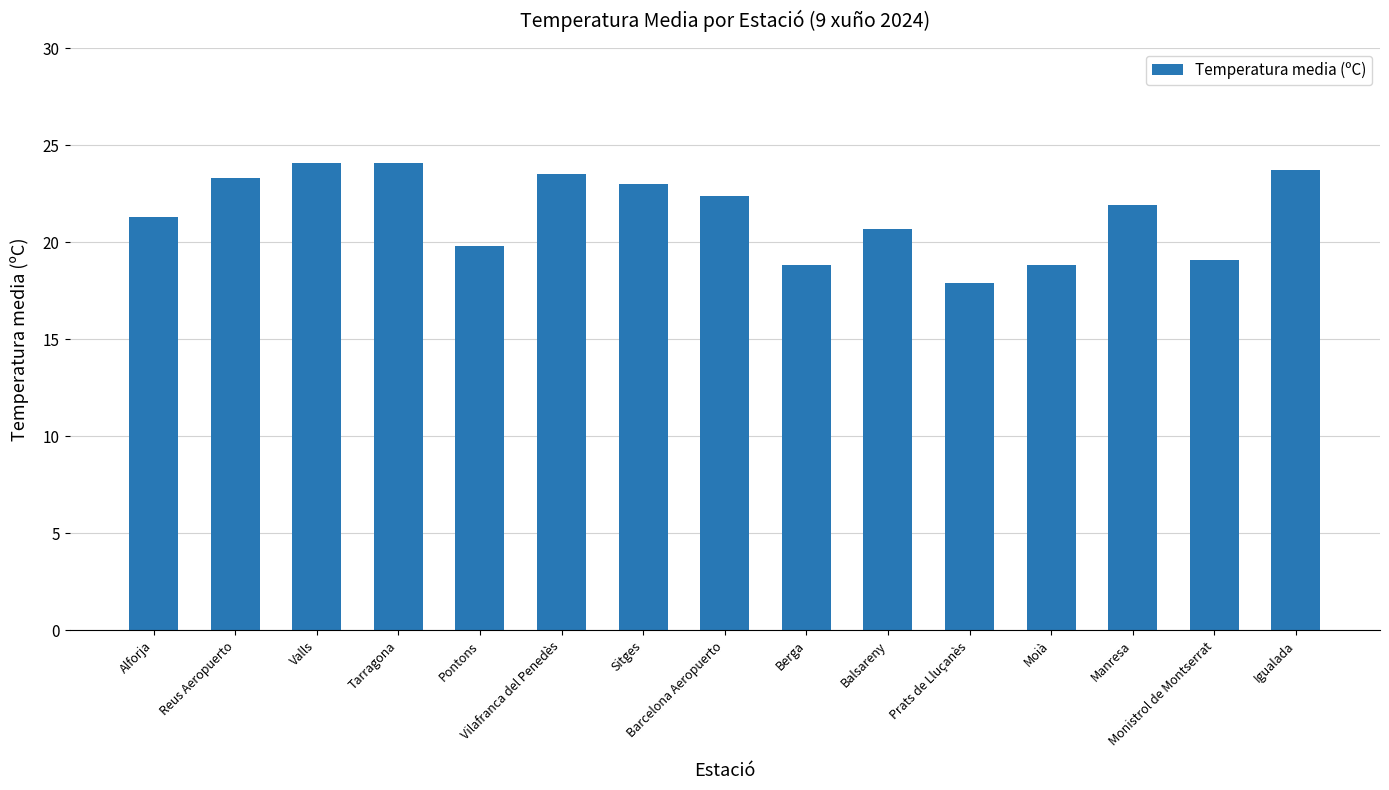

What is the label of the 3rd bar from the right?

Manresa